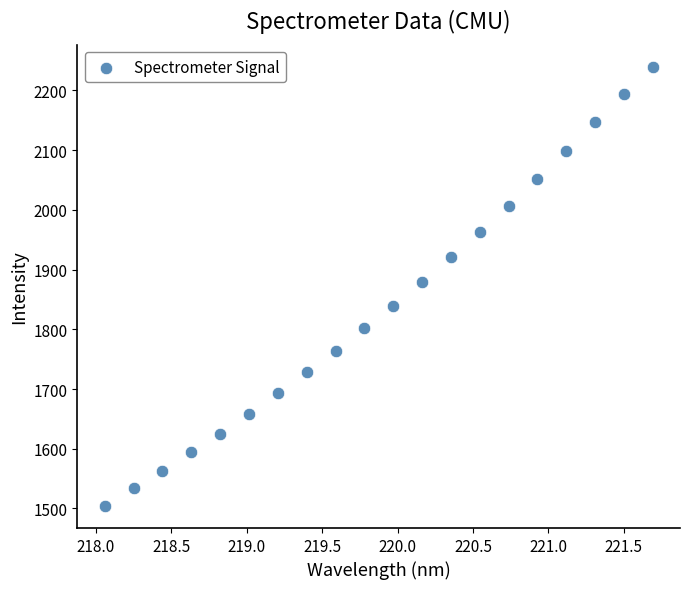

What is the range of X values (max minus min)?

3.6